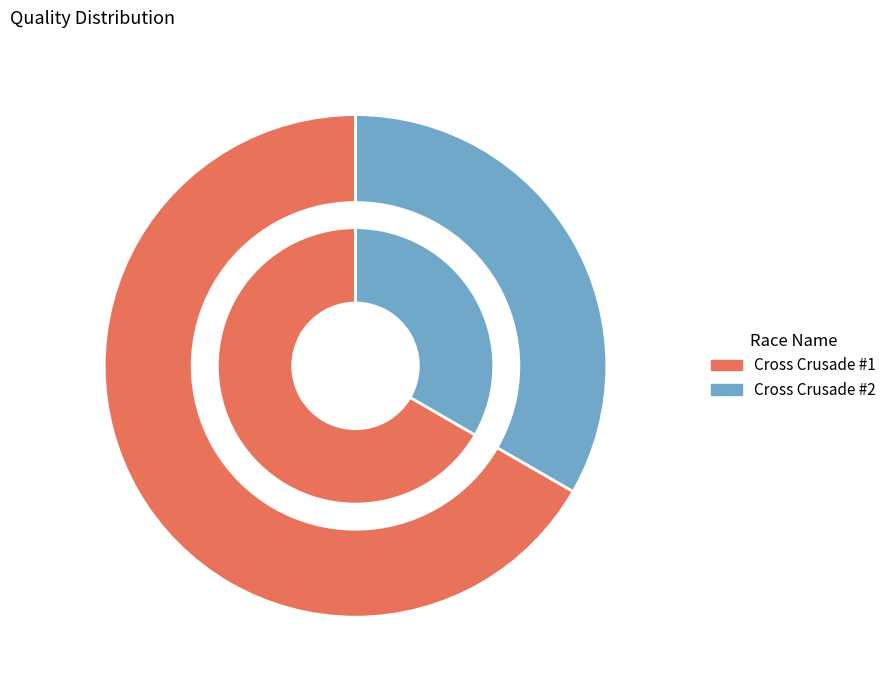

To the nearest percent, what is the combined percentage of Cross Crusade #2 and Cross Crusade #1?

100%